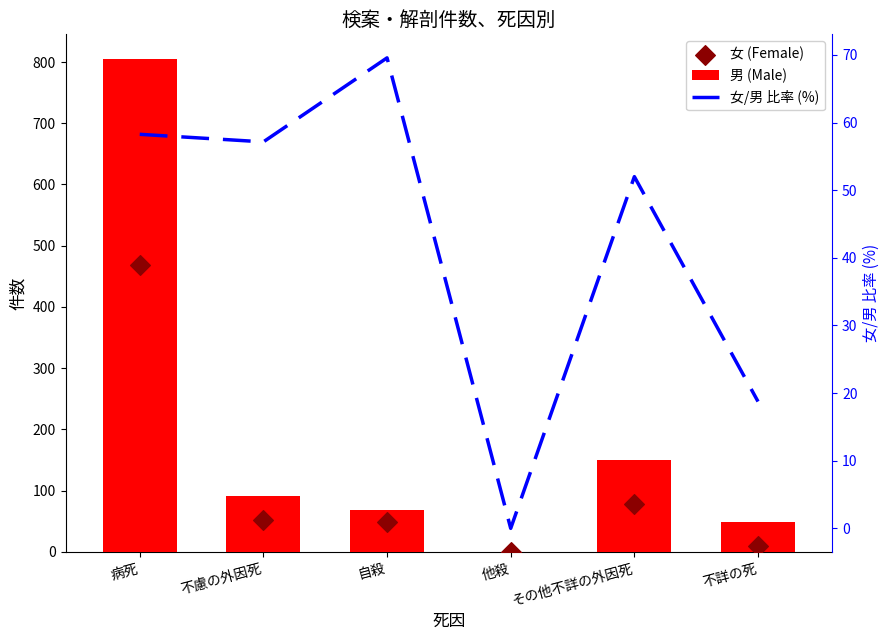

What is the total value across all series at 不慮の外因死?

200.1